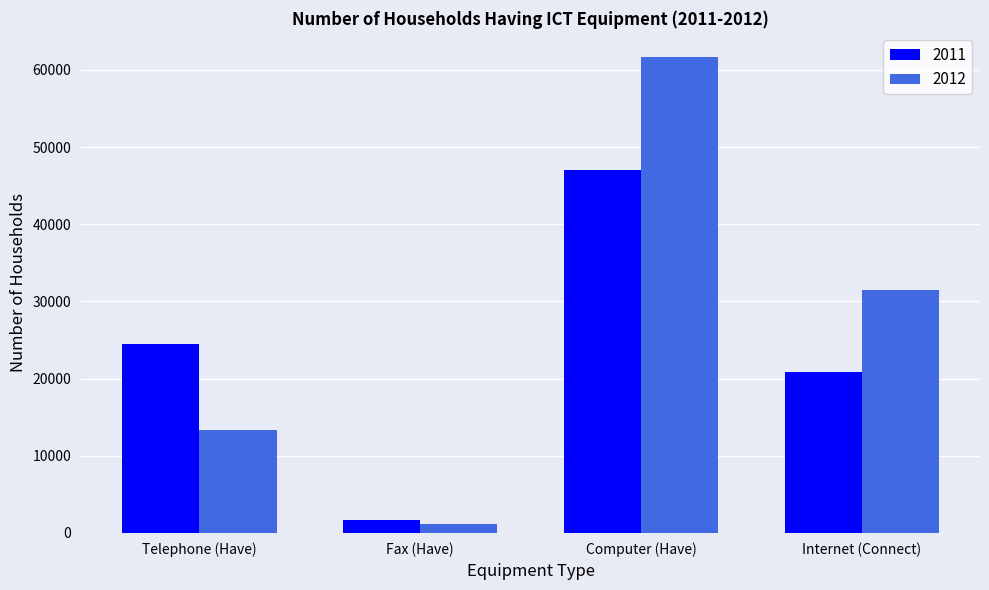

The value of 2011 at Telephone (Have) is 33813. True or false?

False